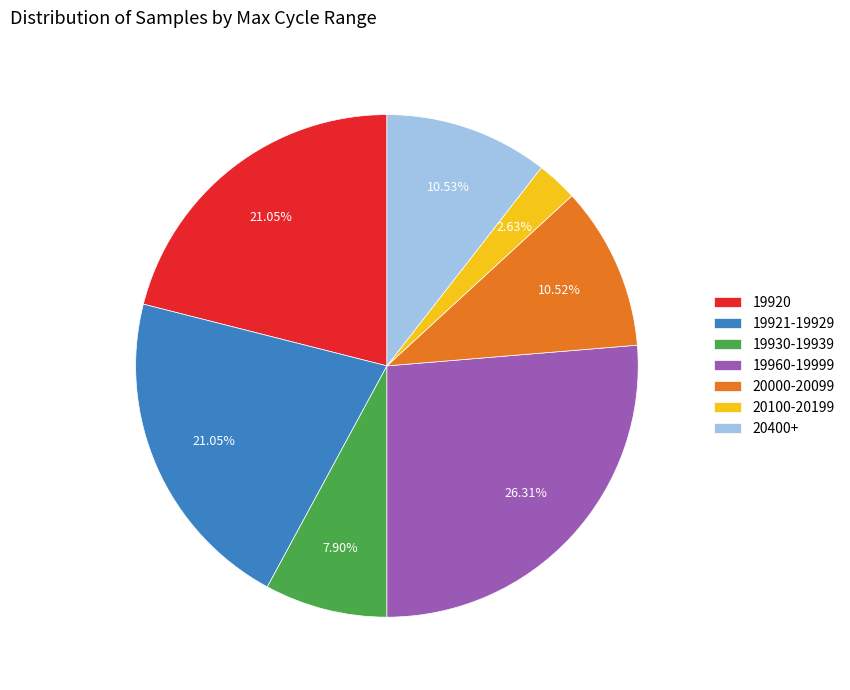

Does 19920 account for over 50% of the chart?

No